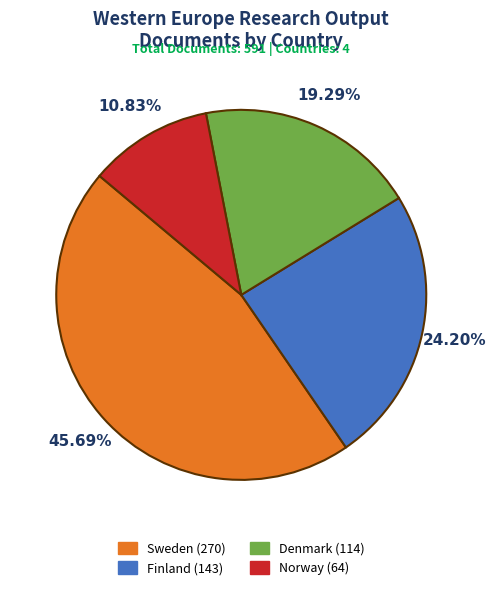

What is the smallest slice in the pie chart?

Norway